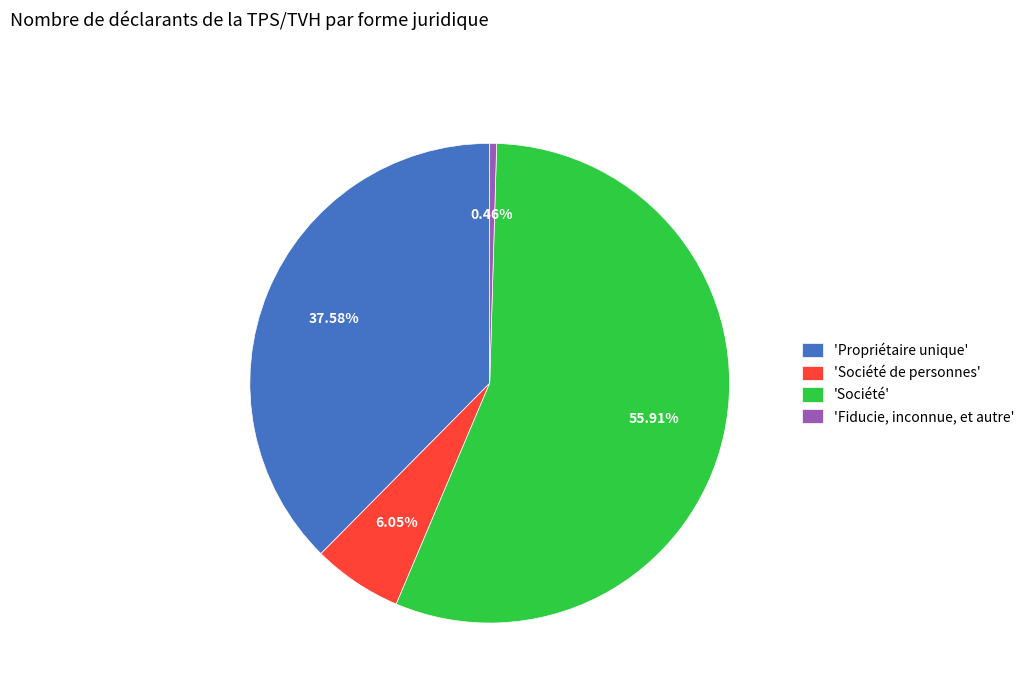

Which slice represents more than half of the pie?

'Société'